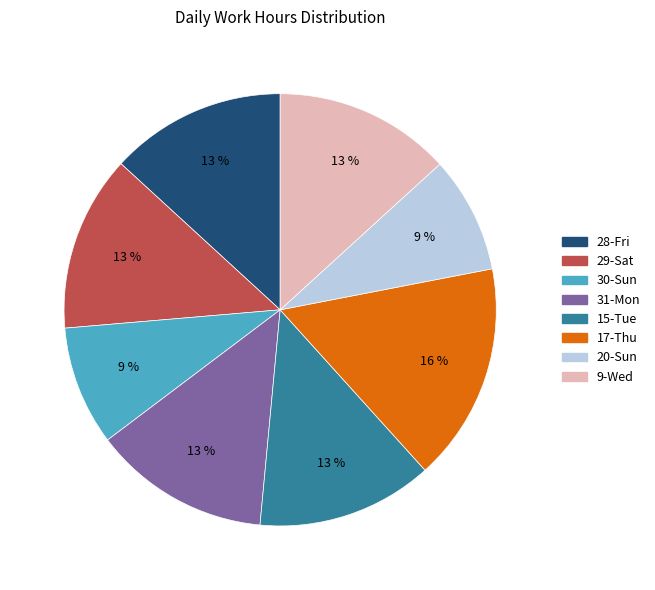

Is 15-Tue the majority of the pie?

No